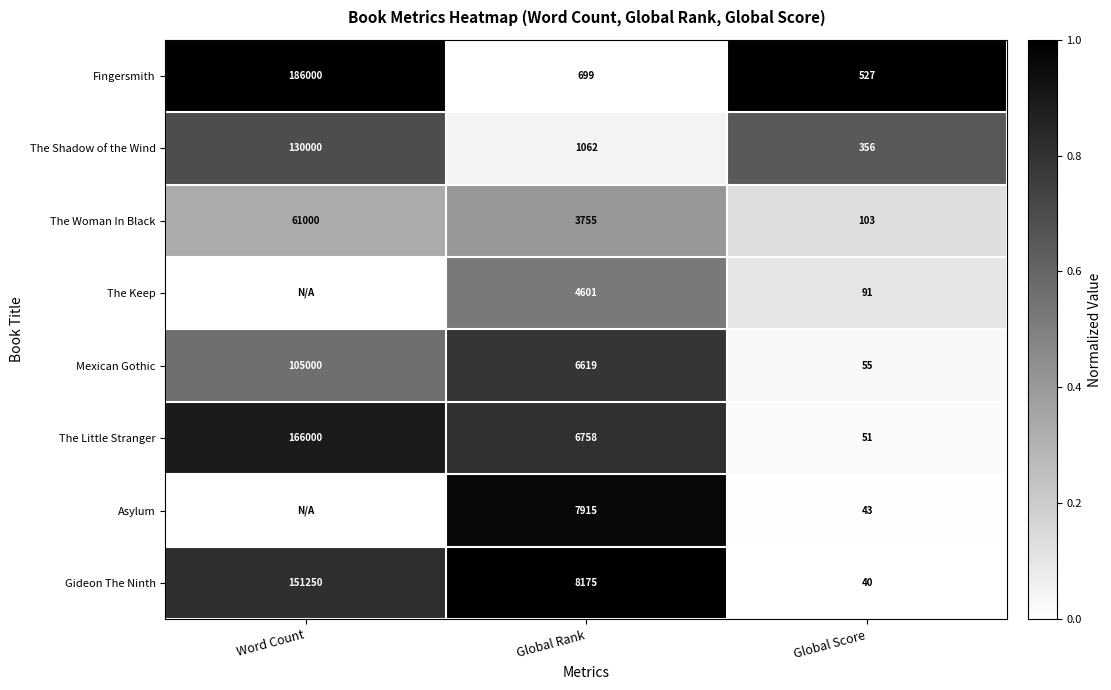

At which category does the chart reach its peak across all series?

Word Count